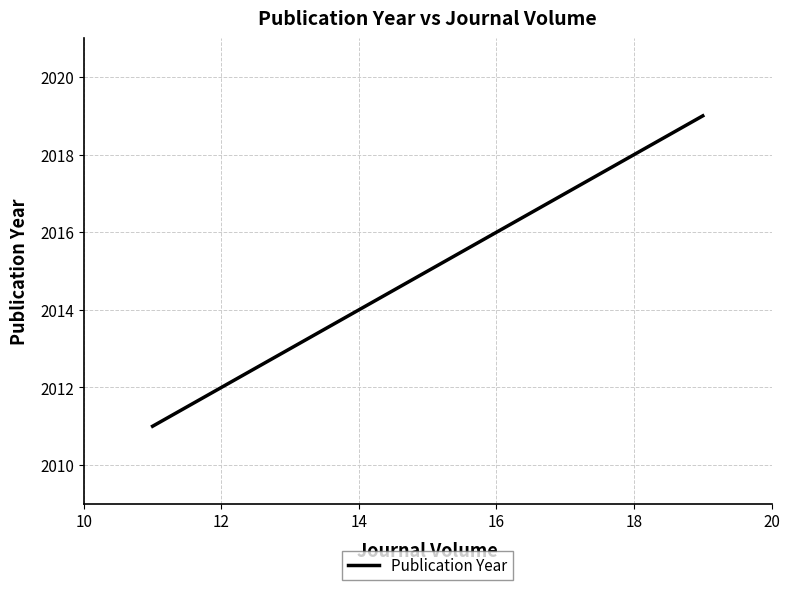

What is the difference between the maximum and minimum values?

8